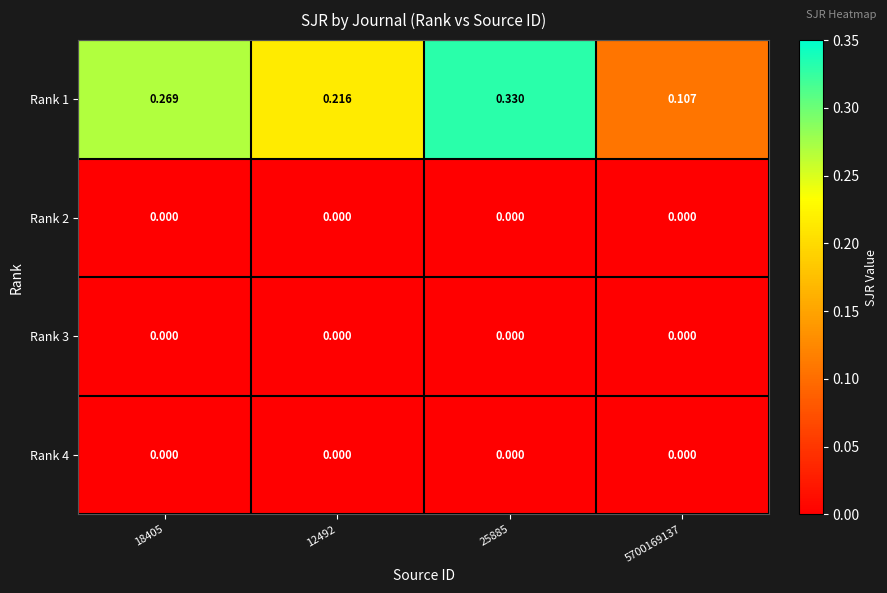

Is the value of Rank 2 at 12492 greater than the value of Rank 1 at 12492?

No